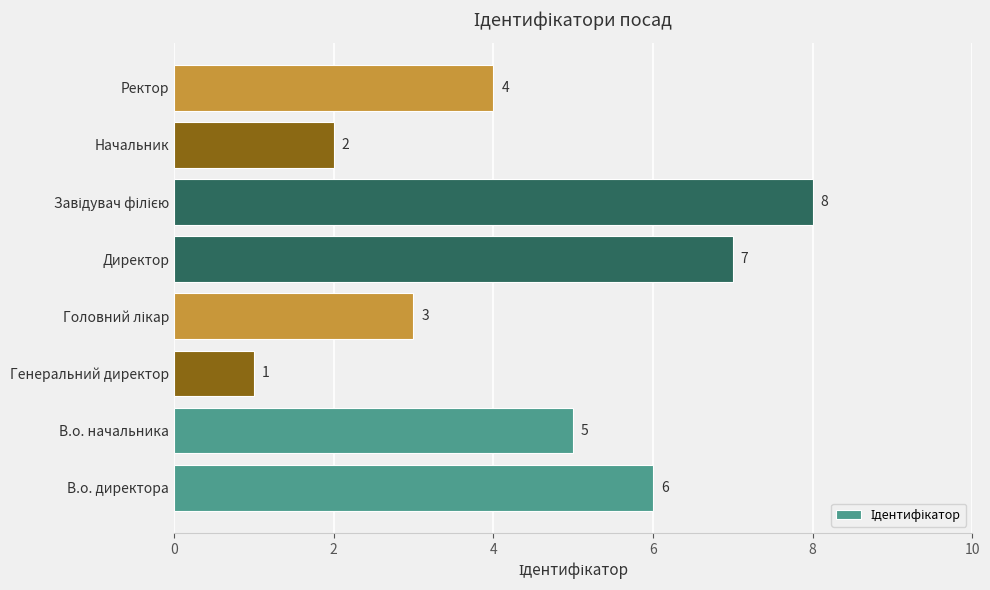

How many values are between 3 and 7?

5